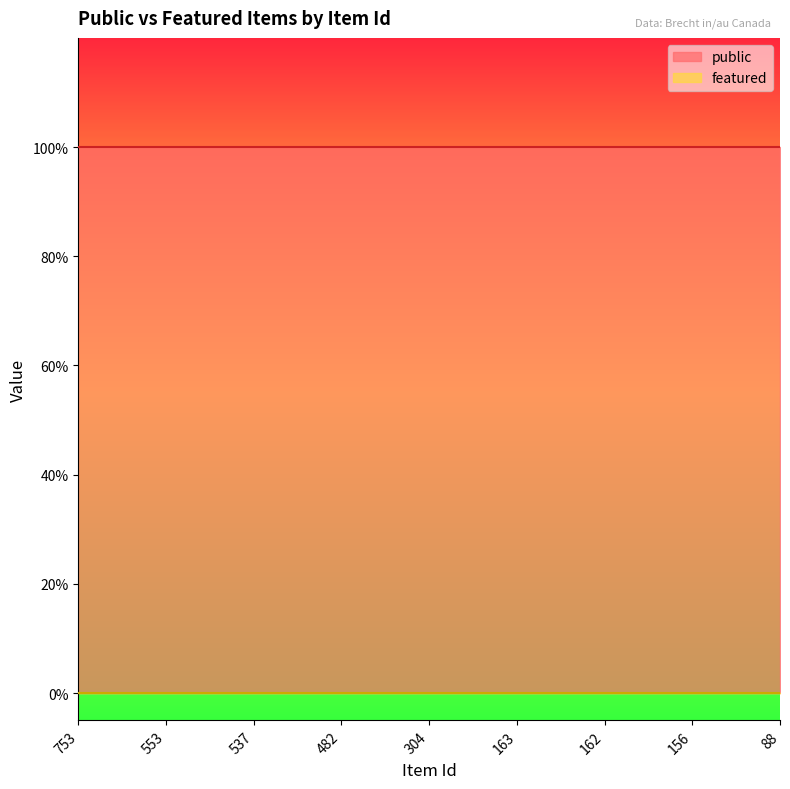

Reading right to left, what are all the values shown in this chart?

public: 88=1	156=1	162=1	163=1	304=1	482=1	537=1	553=1	753=1
featured: 88=0	156=0	162=0	163=0	304=0	482=0	537=0	553=0	753=0